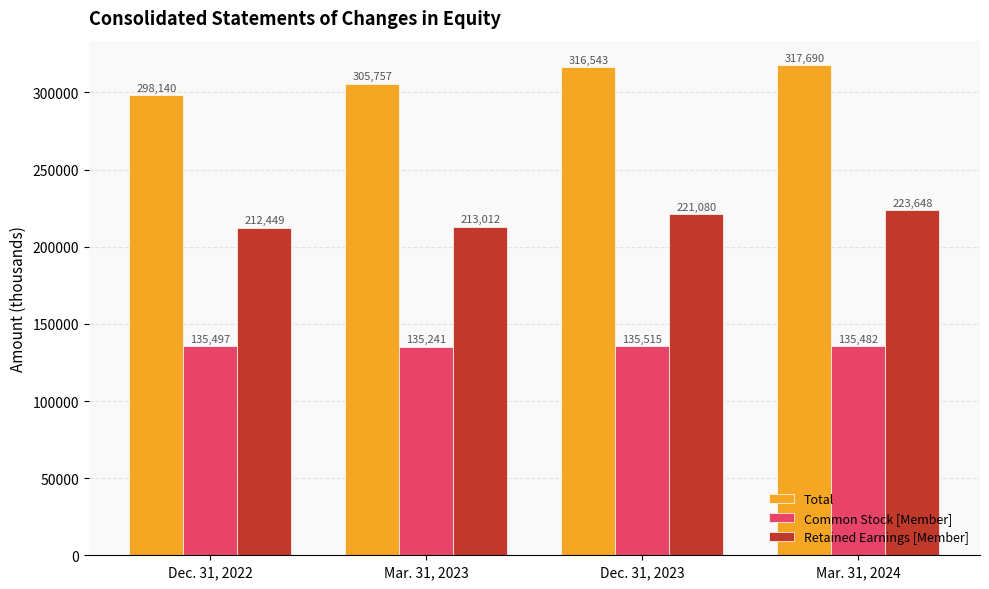

What is the difference between the maximum and second lowest values in the Total series?

11933